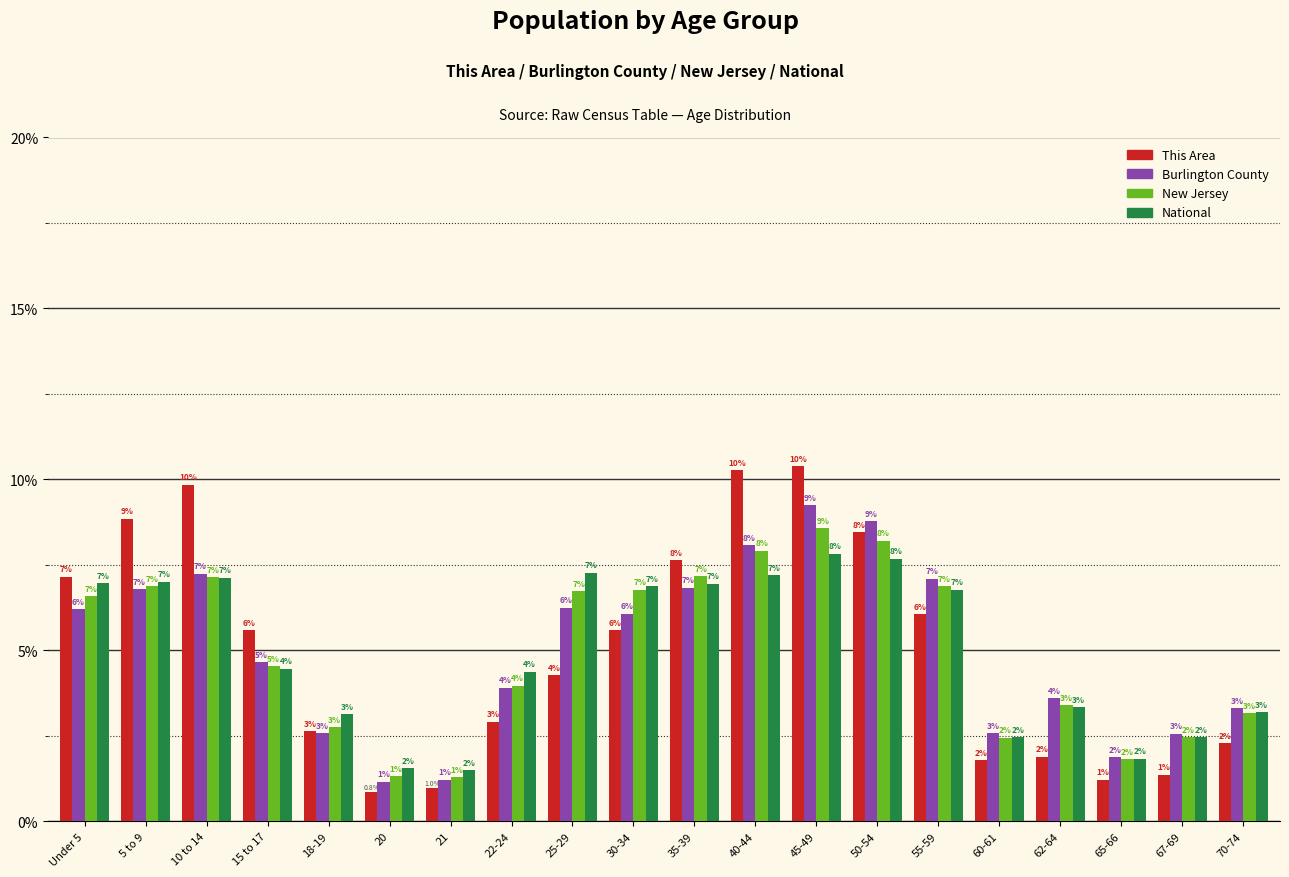

What value does the National series have at 50-54?

7.7